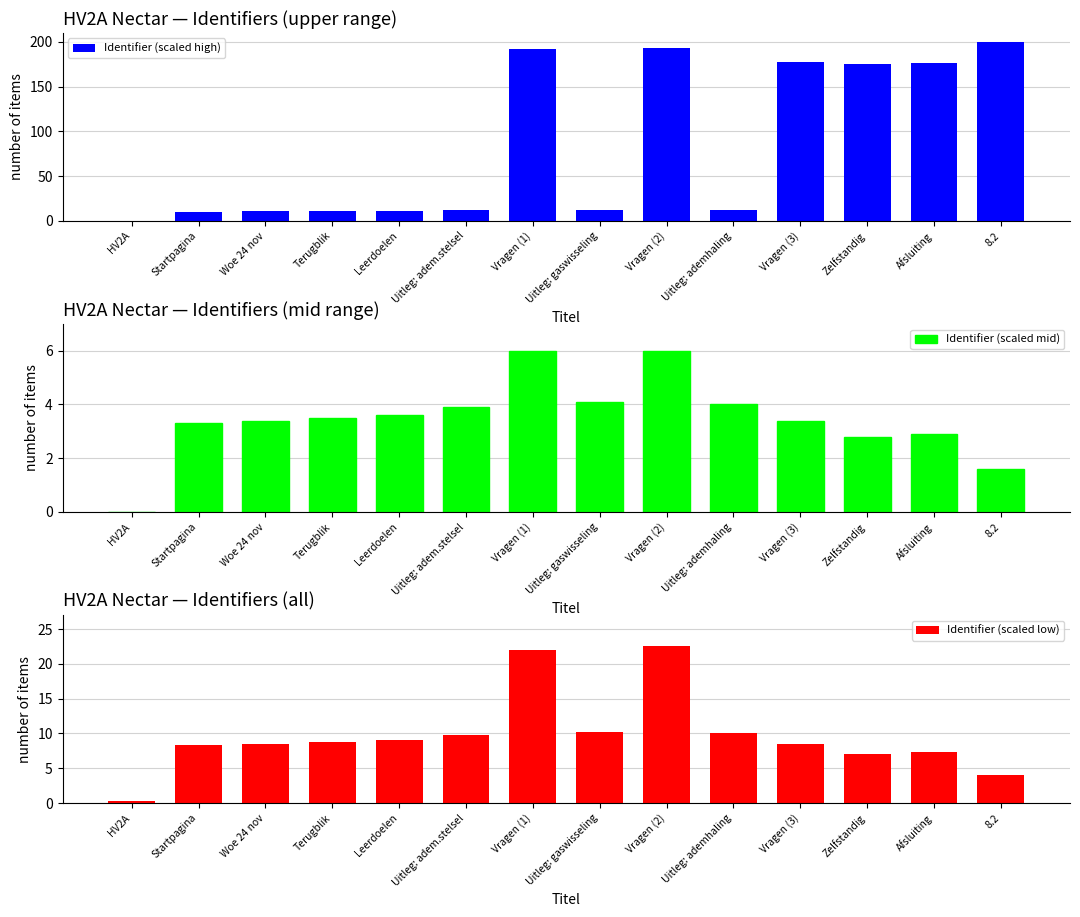

Reading left to right, list all the values displayed in this chart.

Identifier (scaled high): HV2A=0.0	Startpagina=10.0	Woe 24 nov=10.3	Terugblik=10.6	Leerdoelen=10.8	Uitleg: adem.stelsel=11.7	Vragen (1)=192.2	Uitleg: gaswisseling=12.2	Vragen (2)=192.8	Uitleg: ademhaling=11.9	Vragen (3)=177.2	Zelfstandig=175.5	Afsluiting=175.8	8.2=200.0
Identifier (scaled mid): HV2A=0.0	Startpagina=3.3	Woe 24 nov=3.4	Terugblik=3.5	Leerdoelen=3.6	Uitleg: adem.stelsel=3.9	Vragen (1)=6.0	Uitleg: gaswisseling=4.1	Vragen (2)=6.0	Uitleg: ademhaling=4.0	Vragen (3)=3.4	Zelfstandig=2.8	Afsluiting=2.9	8.2=1.6
Identifier (scaled low): HV2A=0.2	Startpagina=8.2	Woe 24 nov=8.5	Terugblik=8.8	Leerdoelen=9.0	Uitleg: adem.stelsel=9.8	Vragen (1)=22.0	Uitleg: gaswisseling=10.2	Vragen (2)=22.5	Uitleg: ademhaling=10.0	Vragen (3)=8.5	Zelfstandig=7.0	Afsluiting=7.2	8.2=4.0